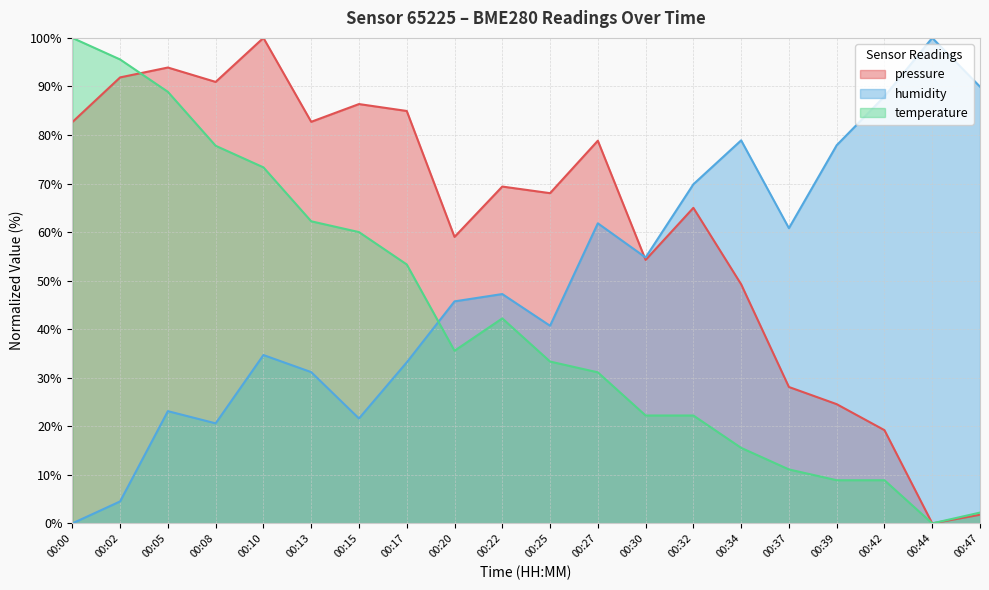

Rank the categories by pressure value from highest to lowest.

00:10, 00:05, 00:02, 00:08, 00:15, 00:17, 00:13, 00:00, 00:27, 00:22, 00:25, 00:32, 00:20, 00:30, 00:34, 00:37, 00:39, 00:42, 00:47, 00:44